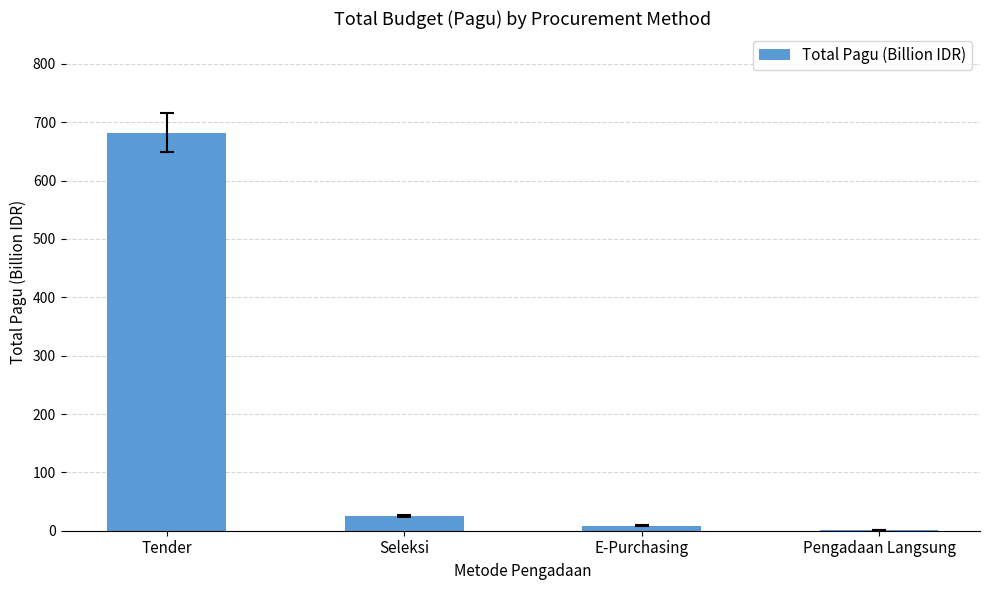

Where does the data first go above 25?

Tender